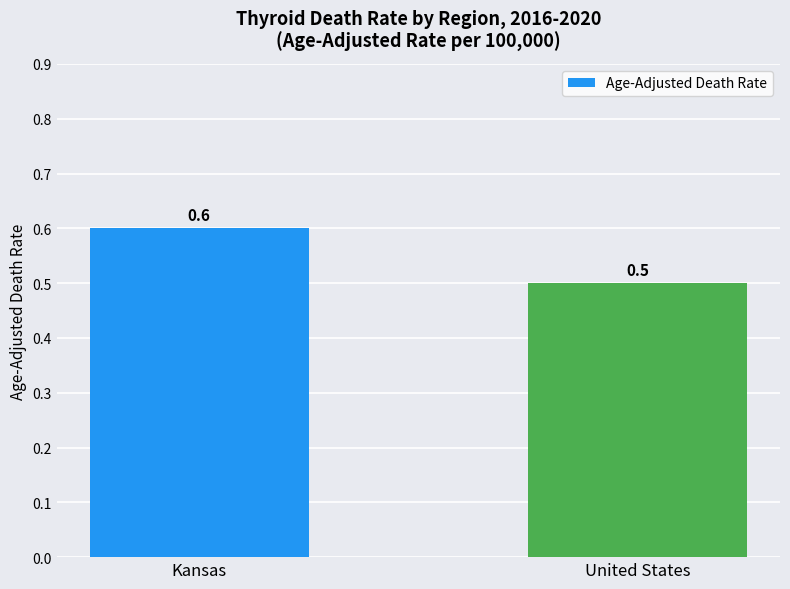

Are the bars grouped side by side (vs. stacked)?

No